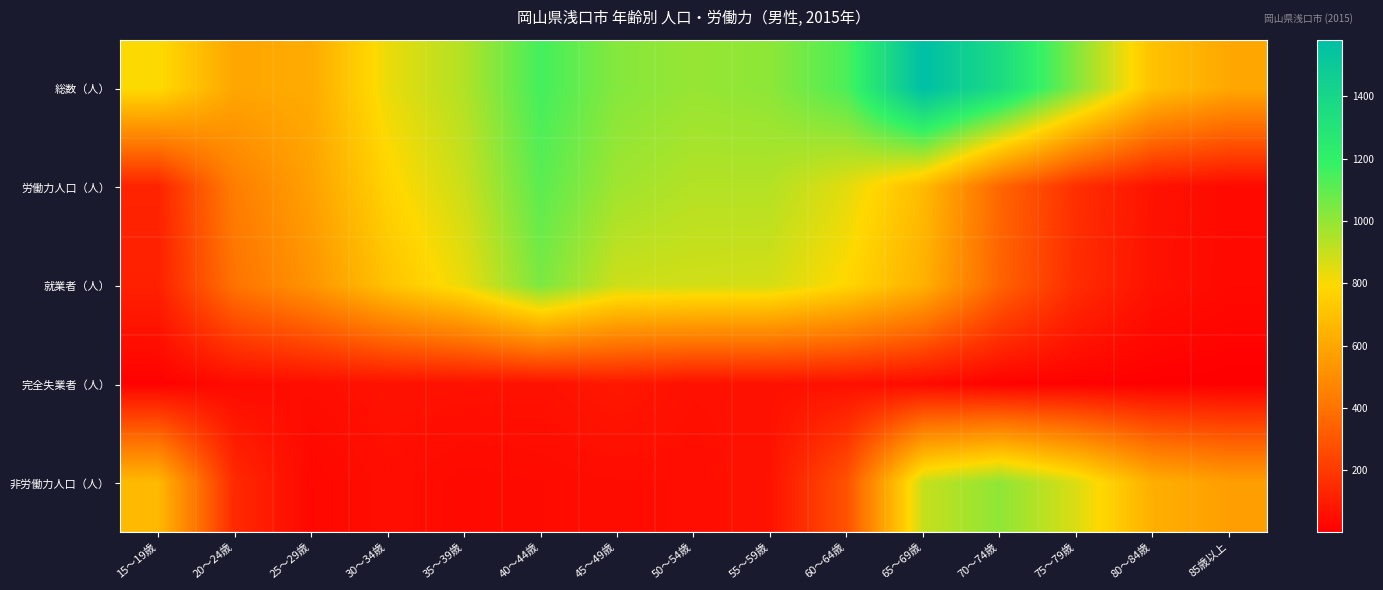

At which category is the sum across all series the highest?

65～69歳